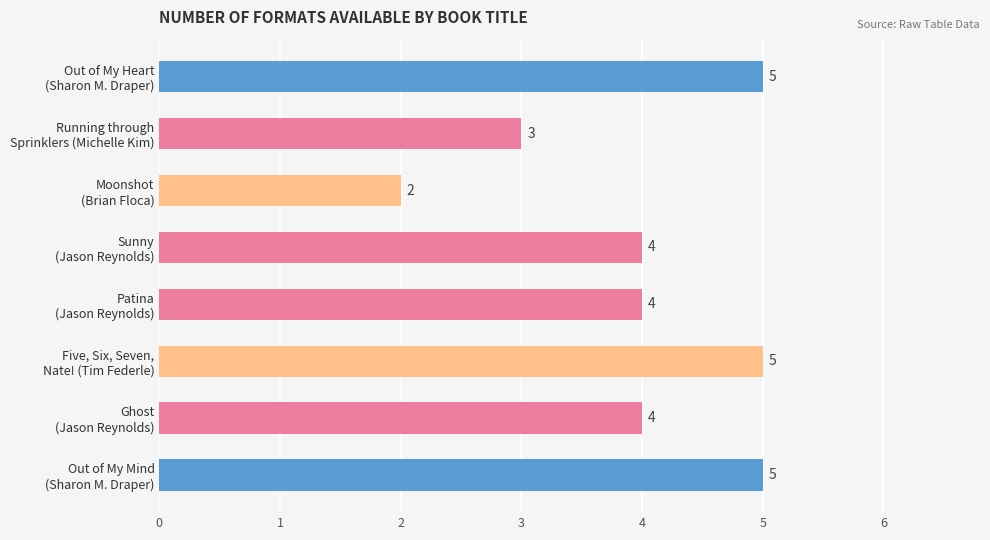

Does the chart contain stacked bars?

No